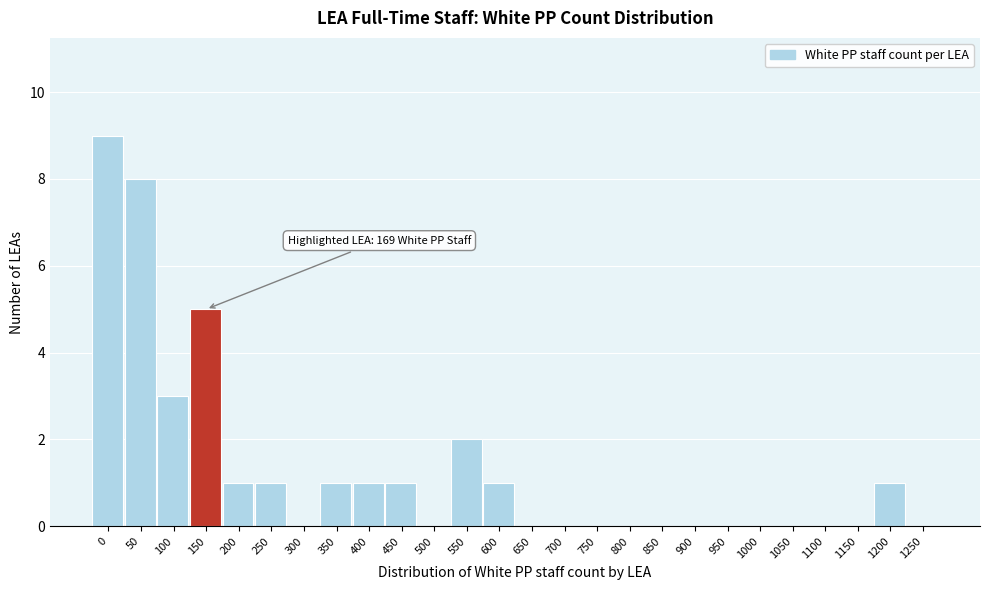

Reading left to right, what are all the values shown in this chart?

0=9	50=8	100=3	150=5	200=1	250=1	300=0	350=1	400=1	450=1	500=0	550=2	600=1	650=0	700=0	750=0	800=0	850=0	900=0	950=0	1000=0	1050=0	1100=0	1150=0	1200=1	1250=0